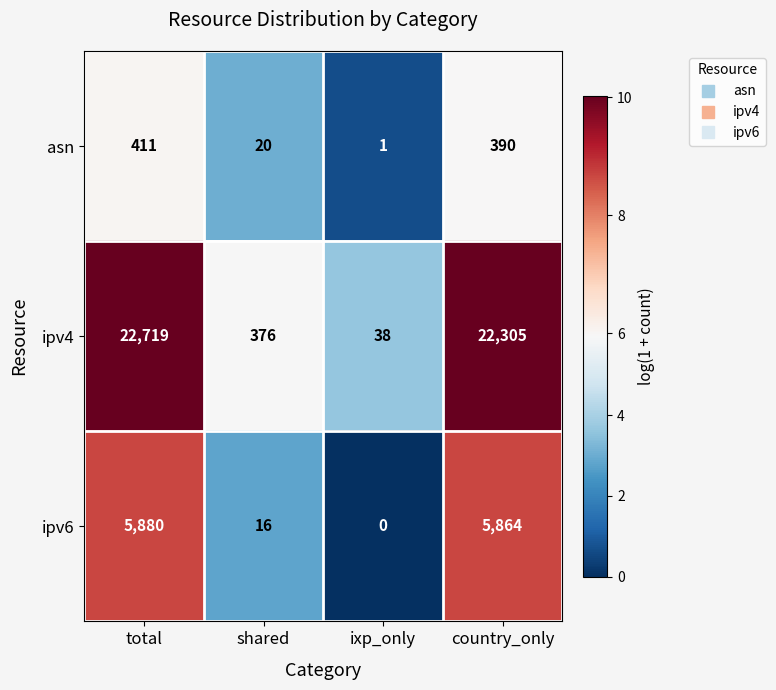

Which series has the largest total across all categories?

ipv4